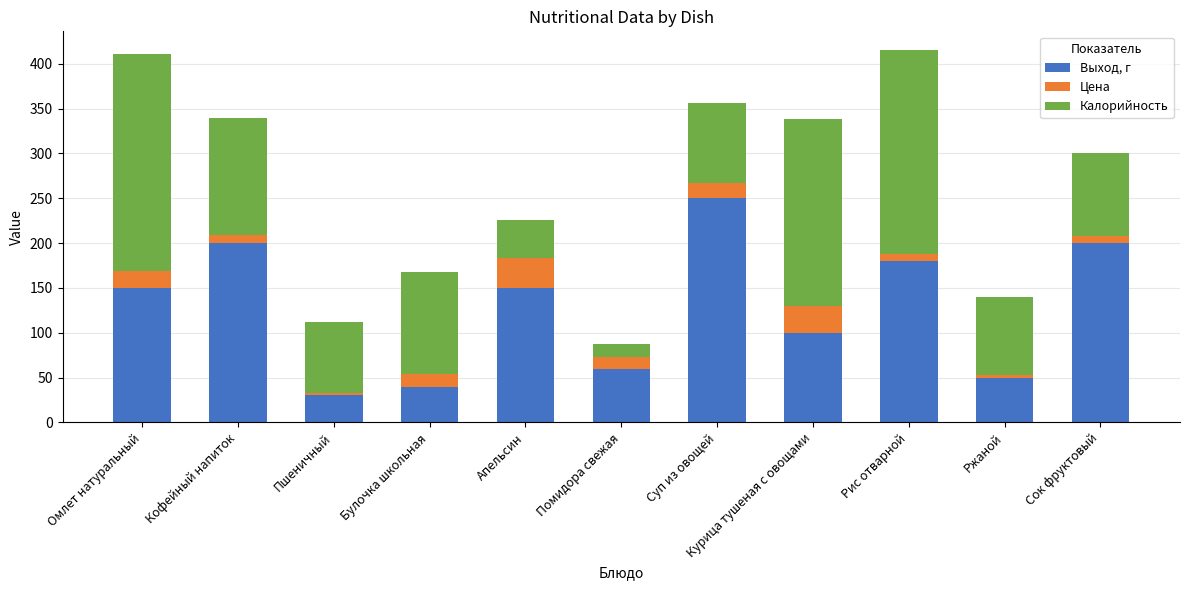

What is the difference between the second highest and second lowest values in the Выход, г series?

160.0